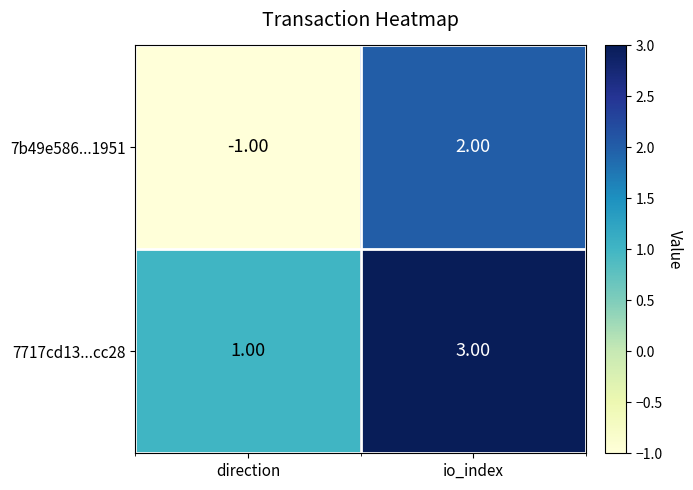

Rank the series by their average value, from lowest to highest.

7b49e586...1951, 7717cd13...cc28